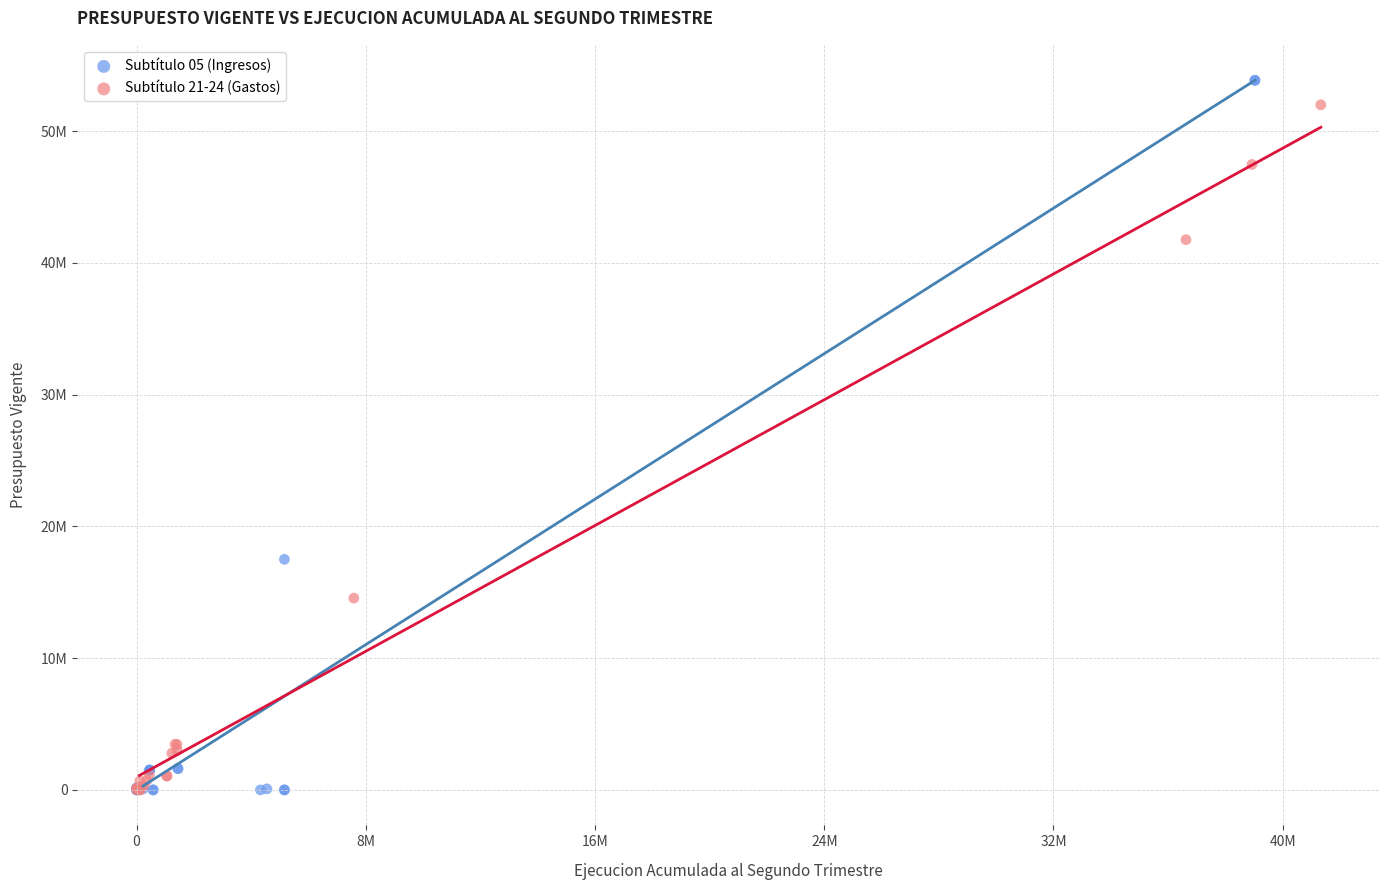

What are all the series names shown in the legend?

Subtítulo 05 (Ingresos), Subtítulo 21-24 (Gastos)